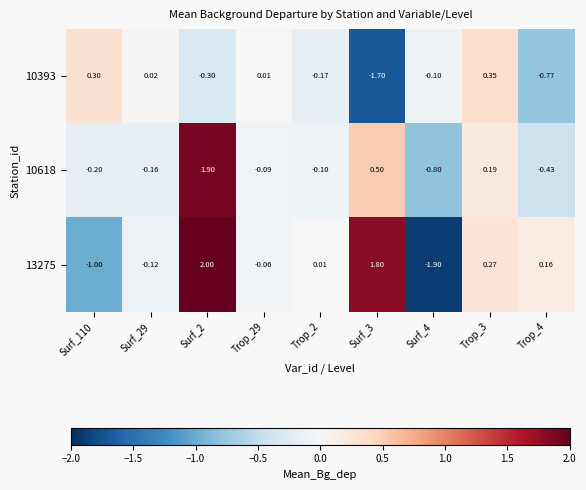

Reading left to right, extract all data points from this chart.

10393: Surf_110=0.3	Surf_29=0.0	Surf_2=-0.3	Trop_29=0.0	Trop_2=-0.2	Surf_3=-1.7	Surf_4=-0.1	Trop_3=0.3	Trop_4=-0.8
10618: Surf_110=-0.2	Surf_29=-0.2	Surf_2=1.9	Trop_29=-0.1	Trop_2=-0.1	Surf_3=0.5	Surf_4=-0.8	Trop_3=0.2	Trop_4=-0.4
13275: Surf_110=-1.0	Surf_29=-0.1	Surf_2=2.0	Trop_29=-0.1	Trop_2=0.0	Surf_3=1.8	Surf_4=-1.9	Trop_3=0.3	Trop_4=0.2